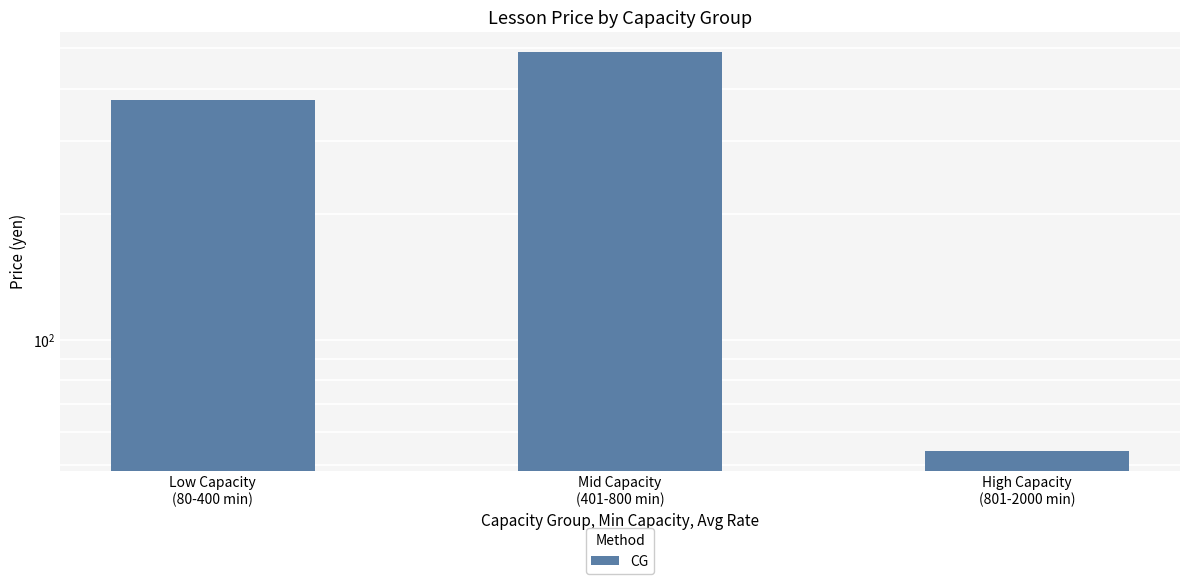

How many bars are there in total?

3